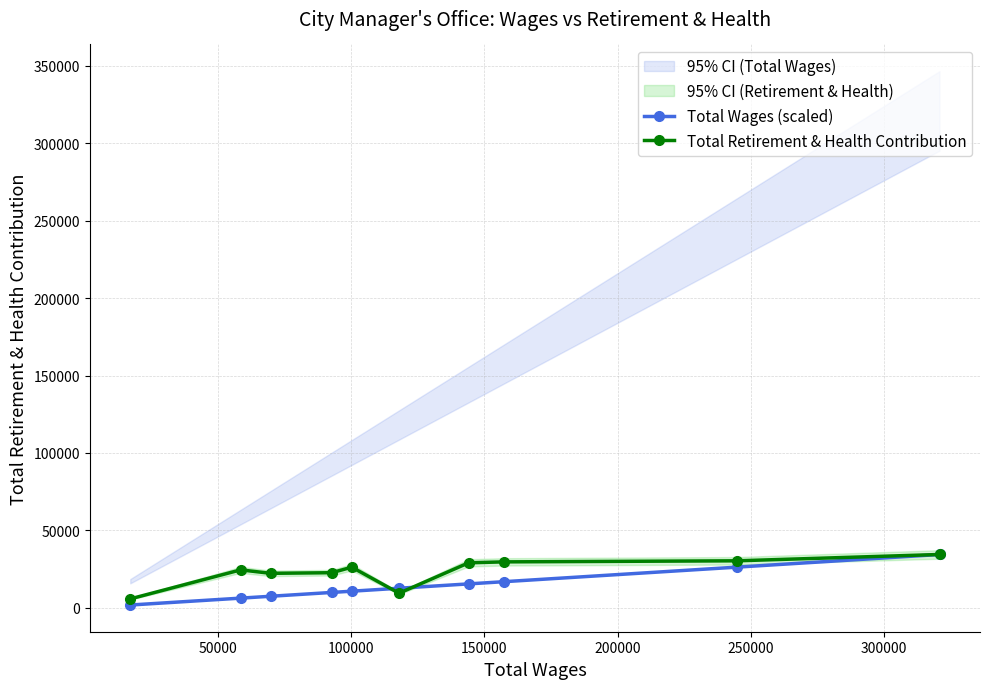

What is the value of the Total Wages (scaled) point at the 7th from the left?

15491.8